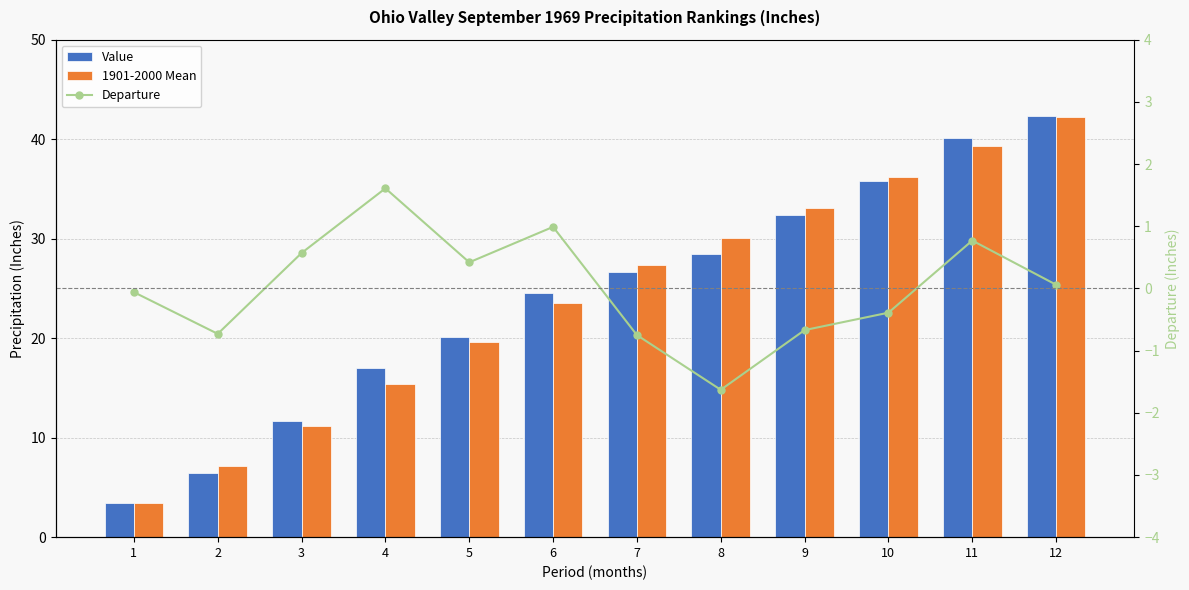

Reading left to right, list all the values displayed in this chart.

Value: 1=3.4	2=6.4	3=11.7	4=17.0	5=20.1	6=24.6	7=26.6	8=28.4	9=32.4	10=35.8	11=40.1	12=42.3
1901-2000 Mean: 1=3.5	2=7.1	3=11.1	4=15.4	5=19.7	6=23.6	7=27.4	8=30.1	9=33.1	10=36.2	11=39.3	12=42.2
Departure: 1=-0.1	2=-0.7	3=0.6	4=1.6	5=0.4	6=1.0	7=-0.8	8=-1.6	9=-0.7	10=-0.4	11=0.8	12=0.1